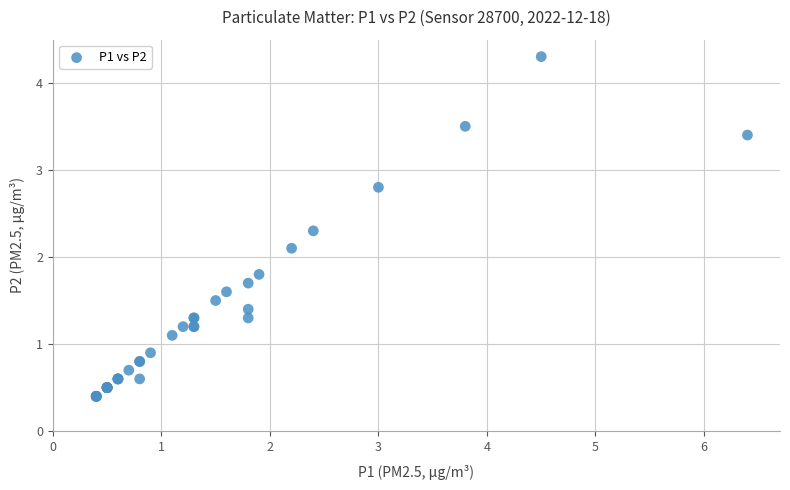

What Y value in the scatter plot is closest to 2?

2.1